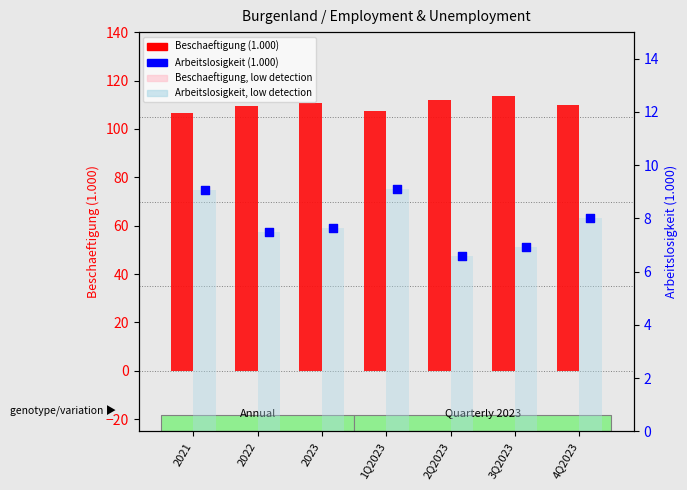

What are all the series names shown in the legend?

Beschaeftigung, Arbeitslosigkeit